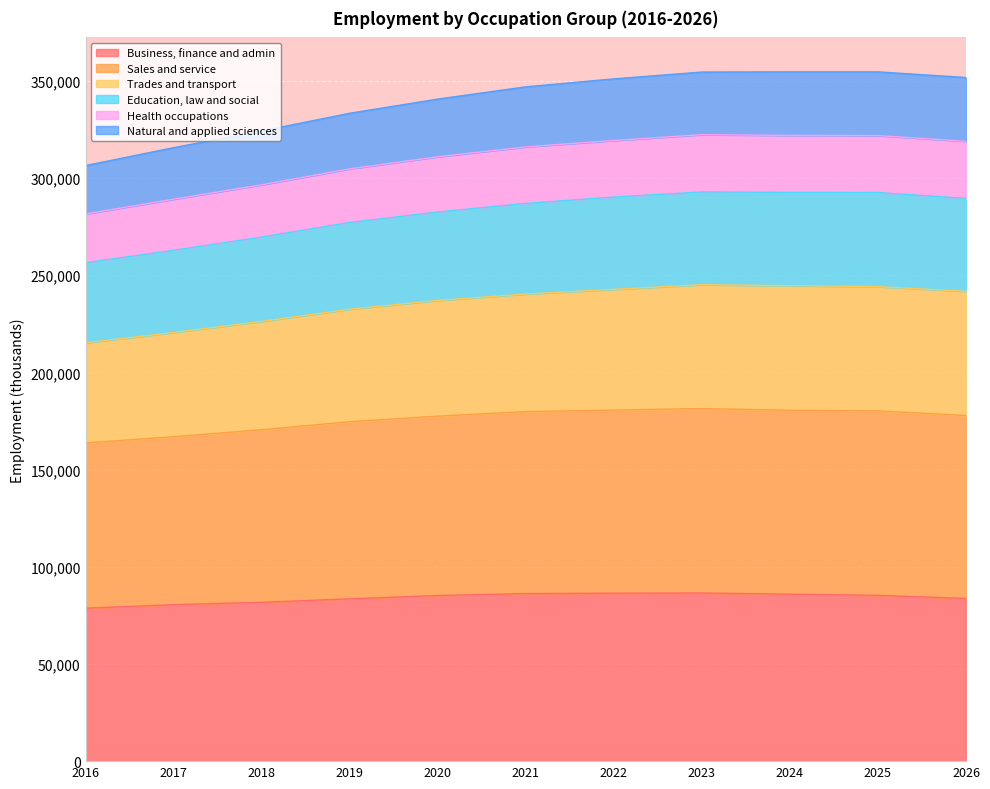

What is the total value across all series at 2024?

354600